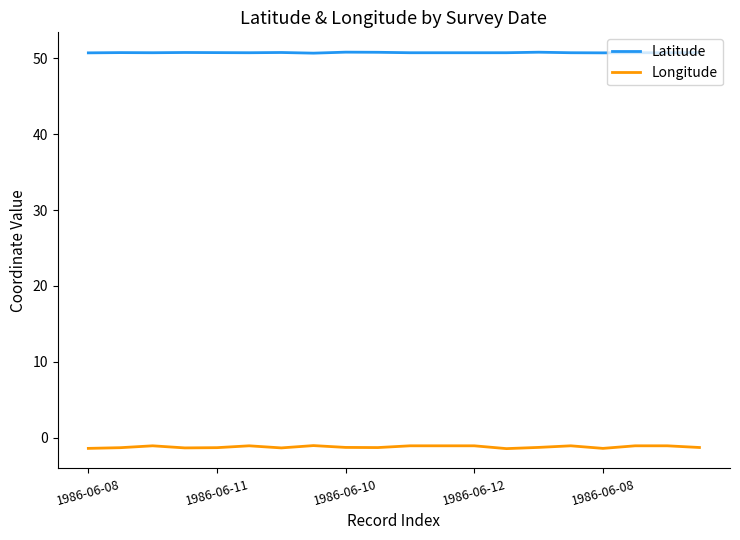

What is the minimum value for Latitude?

50.7